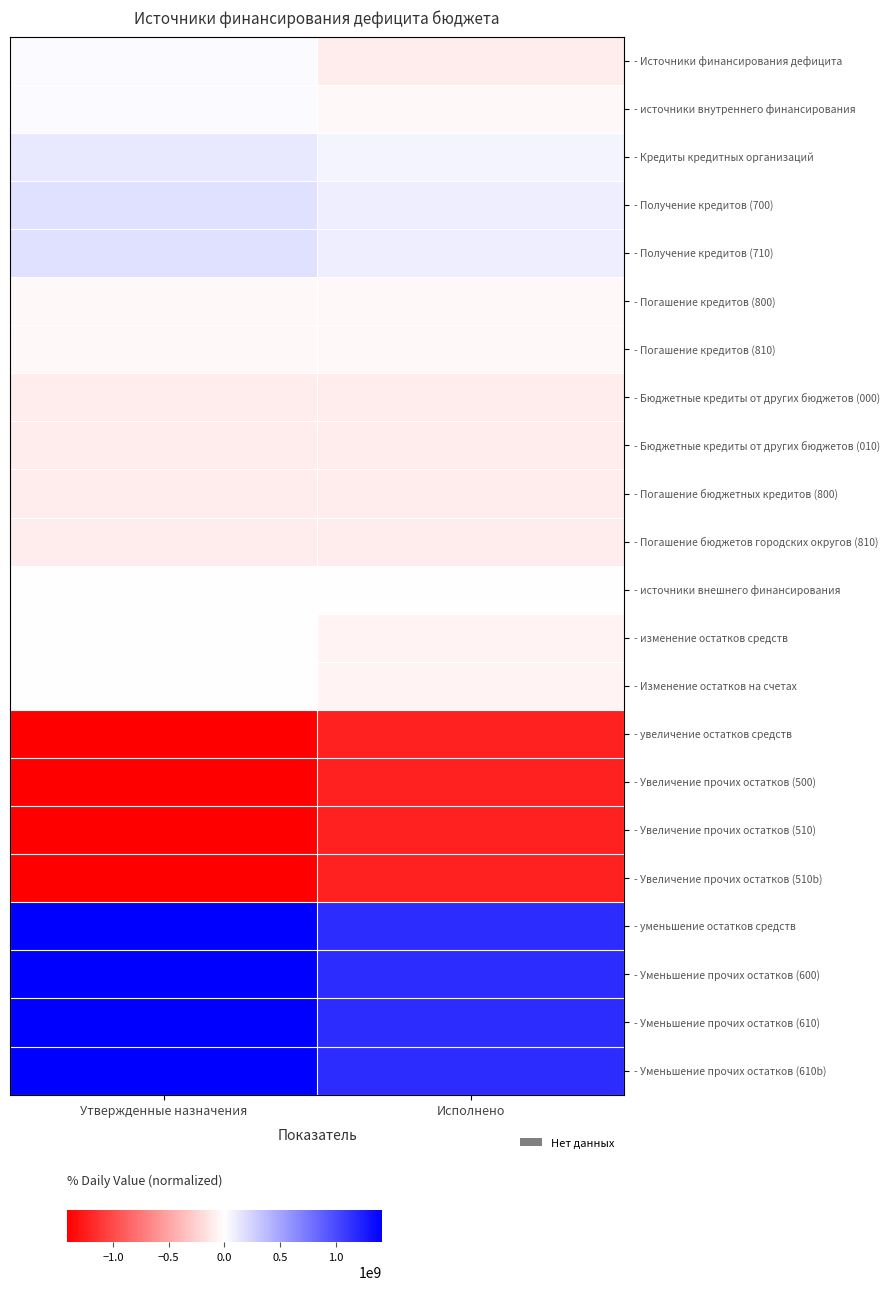

Reading left to right, list all the values displayed in this chart.

- Источники финансирования дефицита: Утвержденные назначения=32380164.9	Исполнено=-98190629.7
- источники внутреннего финансирования: Утвержденные назначения=31926644.0	Исполнено=-35378026.0
- Кредиты кредитных организаций: Утвержденные назначения=131926644.0	Исполнено=64621974.0
- Получение кредитов (700): Утвержденные назначения=172692194.0	Исполнено=100000000.0
- Получение кредитов (710): Утвержденные назначения=172692194.0	Исполнено=100000000.0
- Погашение кредитов (800): Утвержденные назначения=-40765550.0	Исполнено=-35378026.0
- Погашение кредитов (810): Утвержденные назначения=-40765550.0	Исполнено=-35378026.0
- Бюджетные кредиты от других бюджетов (000): Утвержденные назначения=-100000000.0	Исполнено=-100000000.0
- Бюджетные кредиты от других бюджетов (010): Утвержденные назначения=-100000000.0	Исполнено=-100000000.0
- Погашение бюджетных кредитов (800): Утвержденные назначения=-100000000.0	Исполнено=-100000000.0
- Погашение бюджетов городских округов (810): Утвержденные назначения=-100000000.0	Исполнено=-100000000.0
- источники внешнего финансирования: Утвержденные назначения=0.0	Исполнено=0.0
- изменение остатков средств: Утвержденные назначения=453520.9	Исполнено=-62812603.7
- Изменение остатков на счетах: Утвержденные назначения=453520.9	Исполнено=-62812603.7
- увеличение остатков средств: Утвержденные назначения=-1412618574.6	Исполнено=-1226371651.6
- Увеличение прочих остатков (500): Утвержденные назначения=-1412618574.6	Исполнено=-1226371651.6
- Увеличение прочих остатков (510): Утвержденные назначения=-1412618574.6	Исполнено=-1226371651.6
- Увеличение прочих остатков (510b): Утвержденные назначения=-1412618574.6	Исполнено=-1226371651.6
- уменьшение остатков средств: Утвержденные назначения=1415777479.5	Исполнено=1163559047.9
- Уменьшение прочих остатков (600): Утвержденные назначения=1415777479.5	Исполнено=1163559047.9
- Уменьшение прочих остатков (610): Утвержденные назначения=1415777479.5	Исполнено=1163559047.9
- Уменьшение прочих остатков (610b): Утвержденные назначения=1415777479.5	Исполнено=1163559047.9